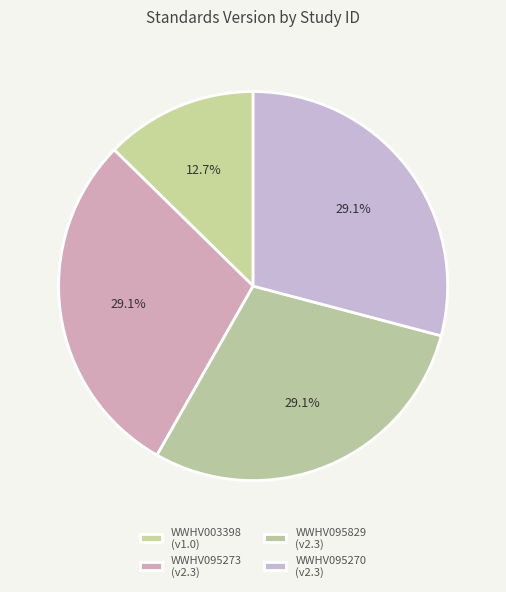

Count the number of slices in the pie.

4